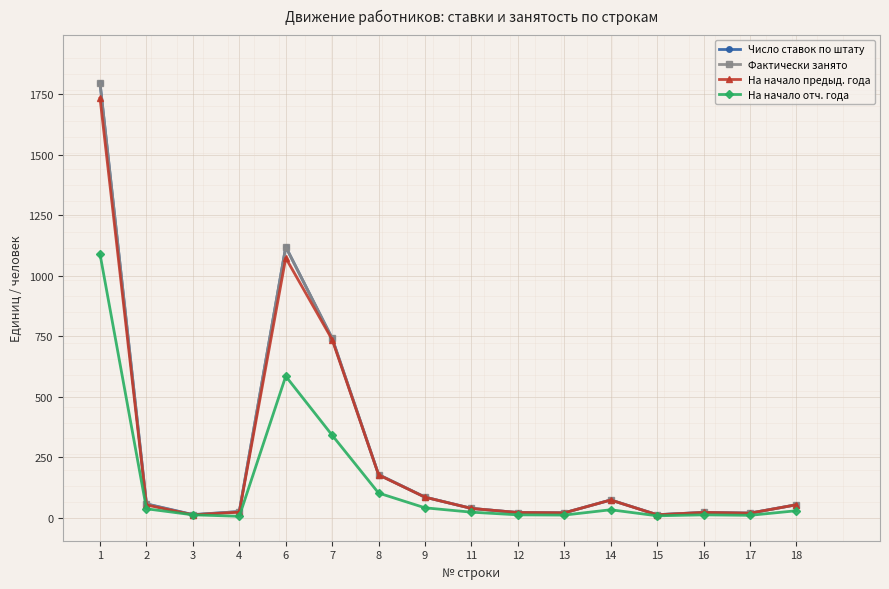

At how many categories does at least one series exceed 1690?

1